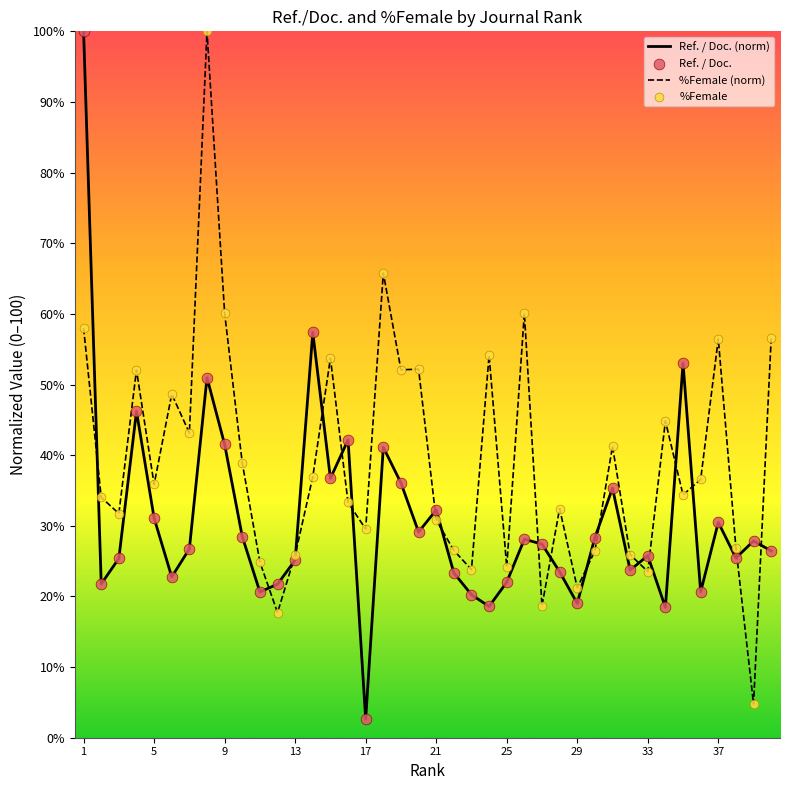

Which series has the largest total across all categories?

%Female (norm)